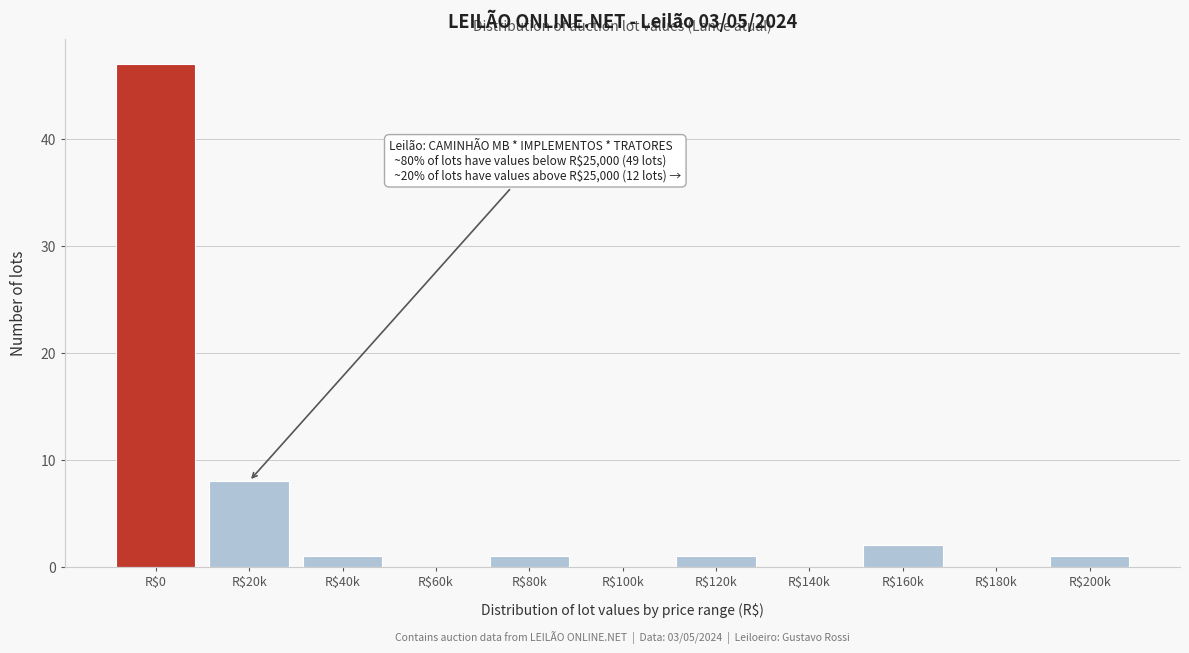

At which category does the chart reach its peak across all series?

R$0